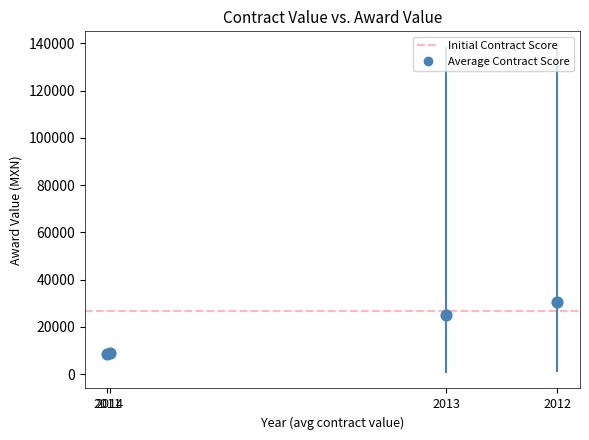

What Y value in the scatter plot is closest to 19479?

24968.5